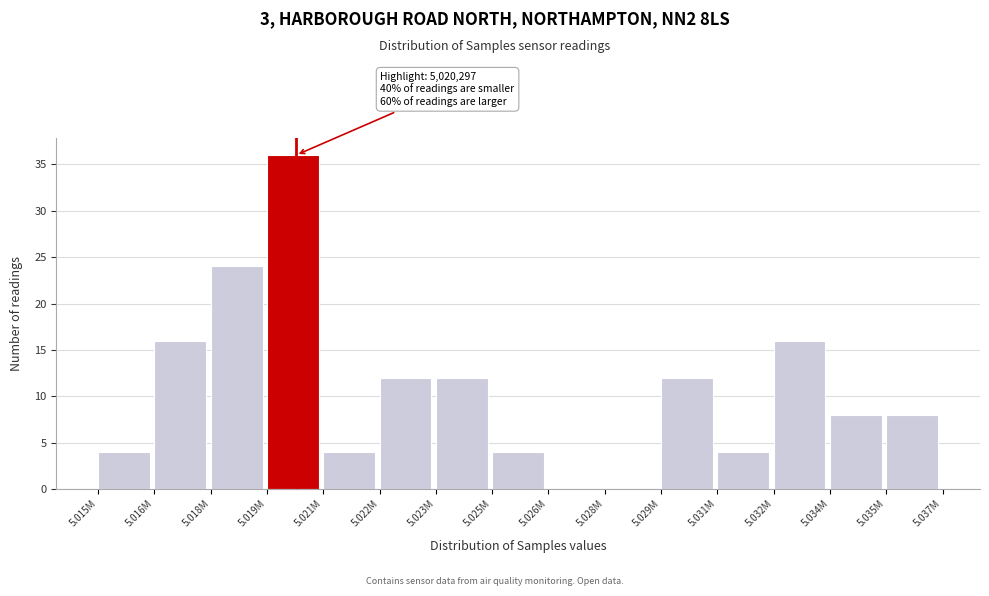

Reading right to left, transcribe all the data shown in this chart.

5.035M=8	5.034M=8	5.032M=16	5.031M=4	5.029M=12	5.028M=0	5.026M=0	5.025M=4	5.023M=12	5.022M=12	5.021M=4	5.019M=36	5.018M=24	5.016M=16	5.015M=4